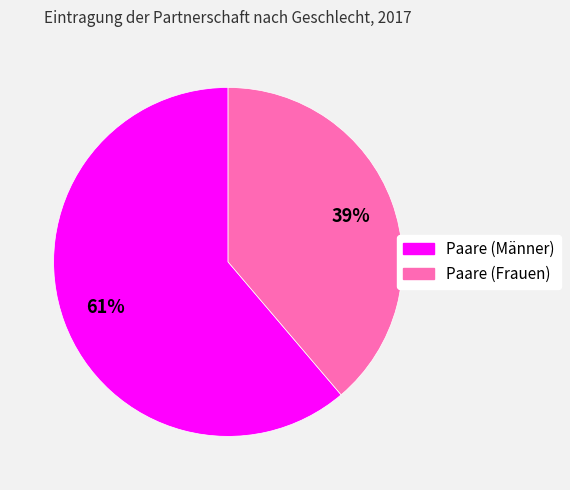

Which slice is the largest?

Paare (Männer)